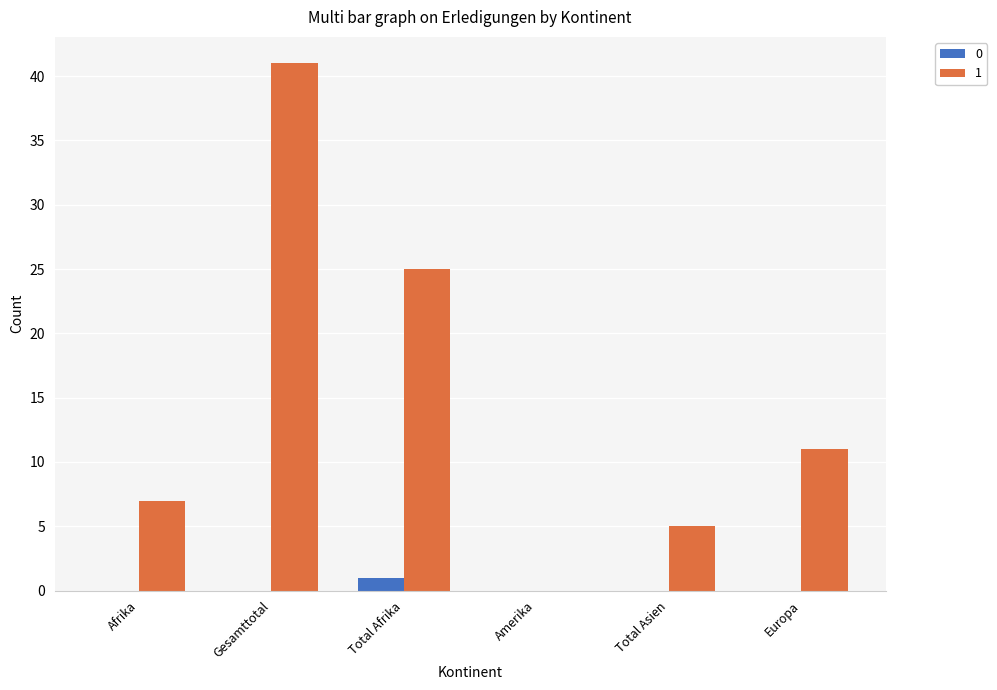

Reading left to right, what are all the values shown in this chart?

0: 0	0	1	0	0	0
1: 7	41	25	0	5	11